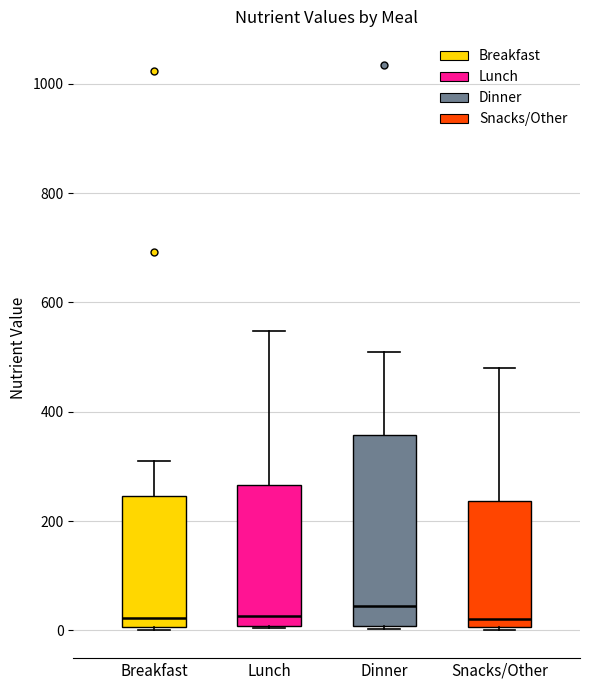

Reading left to right, read every box against the y-axis: the position of its median line, the range the box covers, and the ends of its whiskers. The values are not printed on the chart, so give them approximately, as read against the axis.

Breakfast: median 20, box 0 to 240, whiskers 0 to 320
Lunch: median 20, box 0 to 260, whiskers 0 to 540
Dinner: median 40, box 0 to 360, whiskers 0 to 500
Snacks/Other: median 20, box 0 to 240, whiskers 0 to 480